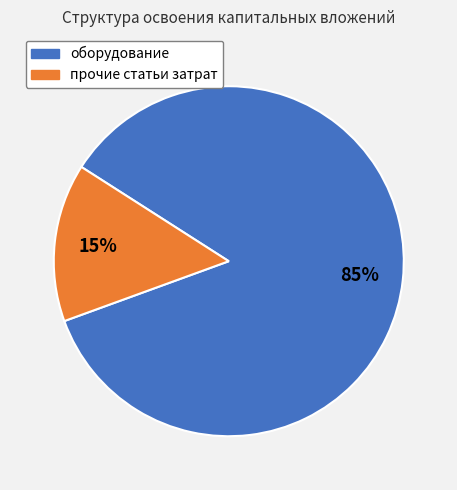

To the nearest percent, what is the average slice percentage?

50%